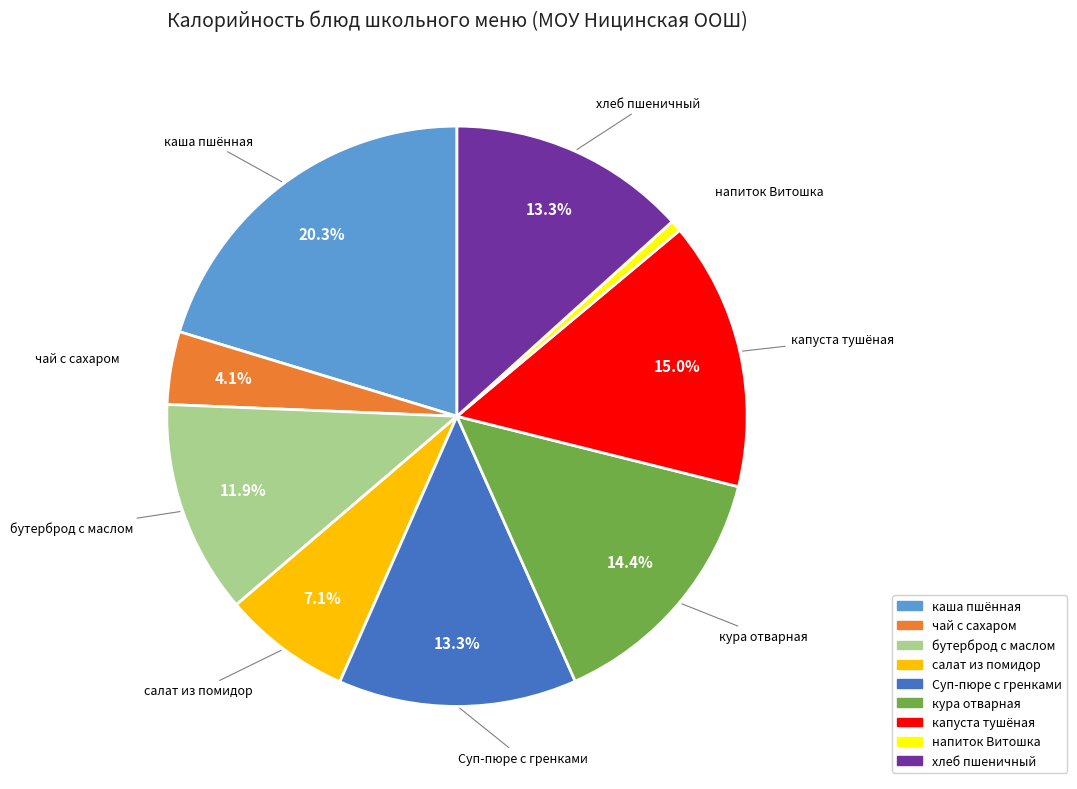

Which has a higher value, капуста тушёная or напиток Витошка?

капуста тушёная